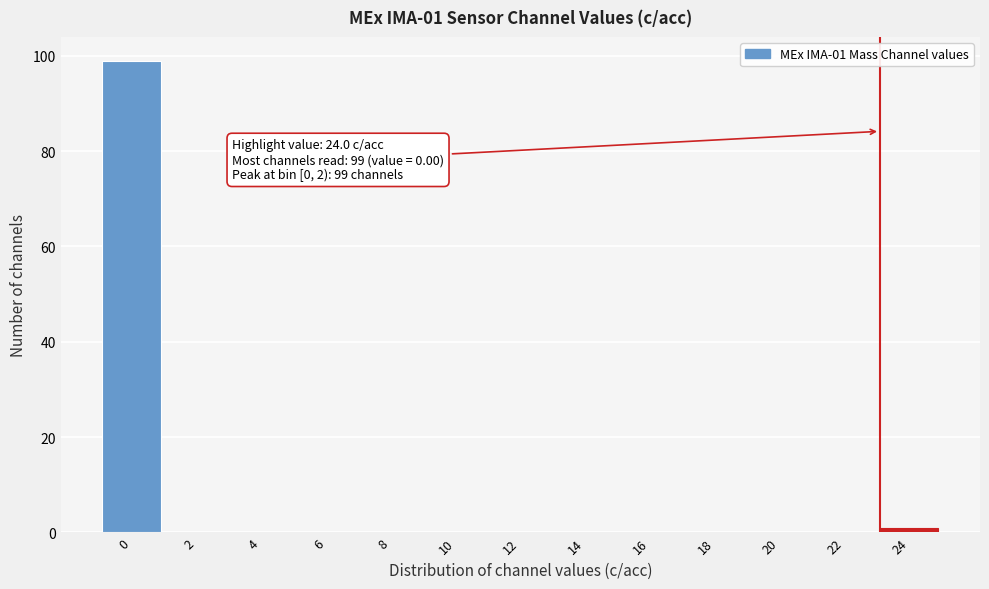

Reading left to right, extract all data points from this chart.

0=99	2=0	4=0	6=0	8=0	10=0	12=0	14=0	16=0	18=0	20=0	22=0	24=1